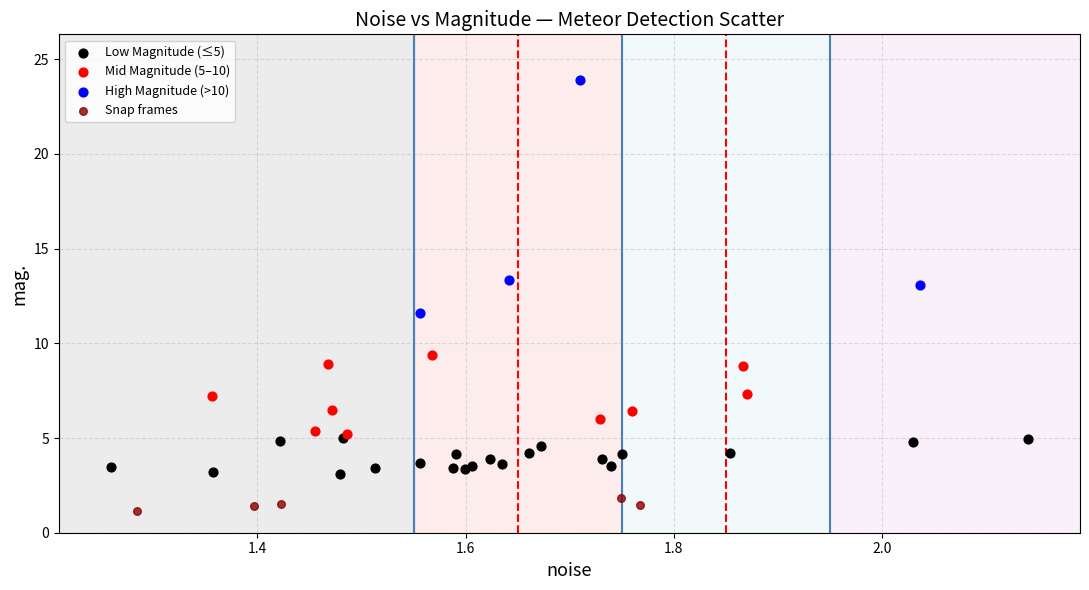

Which series contains the highest Y value?

High Magnitude (>10)